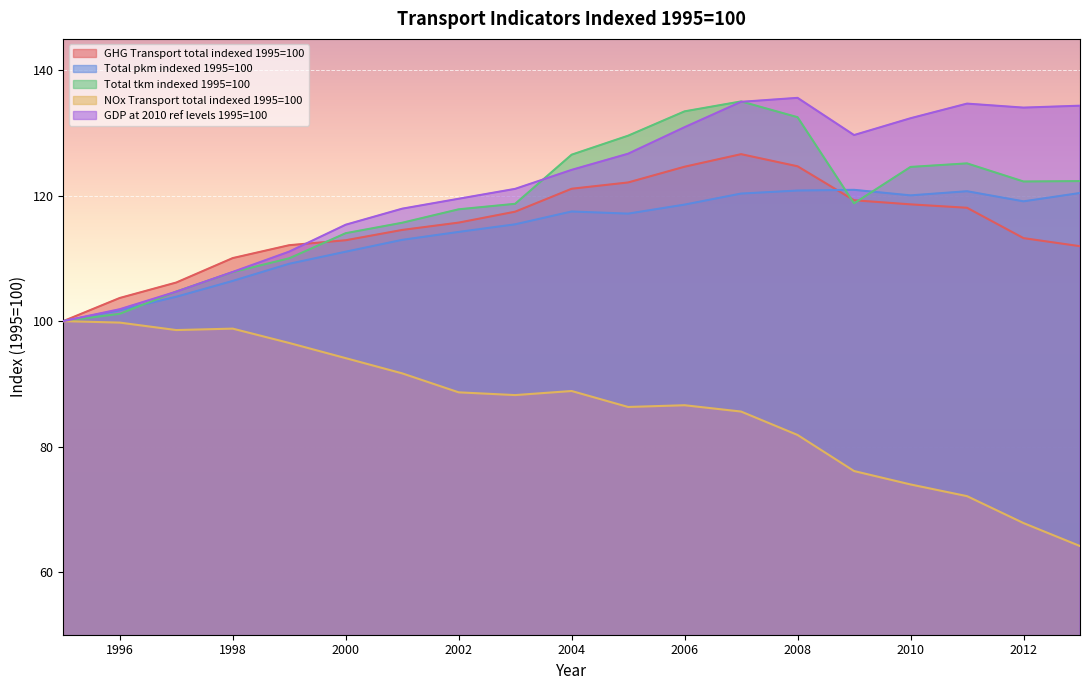

Which category has the lowest value in the GDP at 2010 ref levels 1995=100 series?

1995